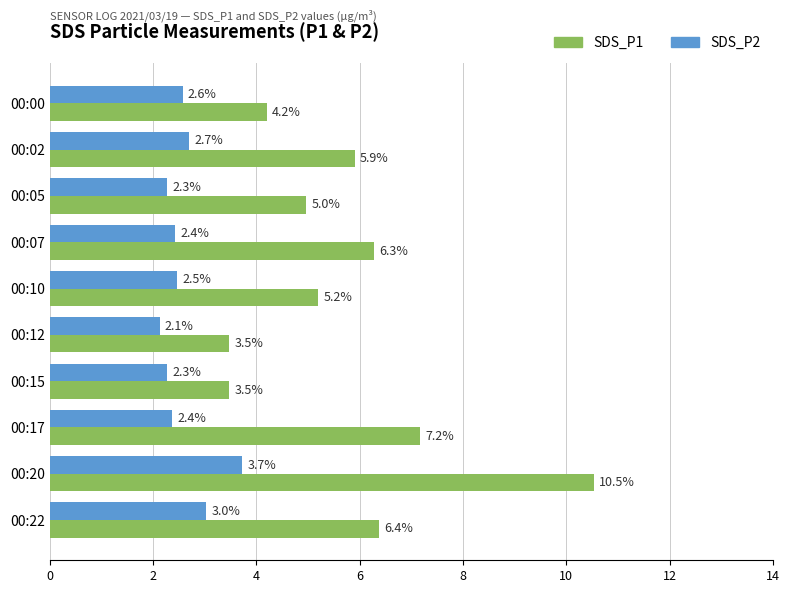

At which label is SDS_P2 closest to 2?

00:12